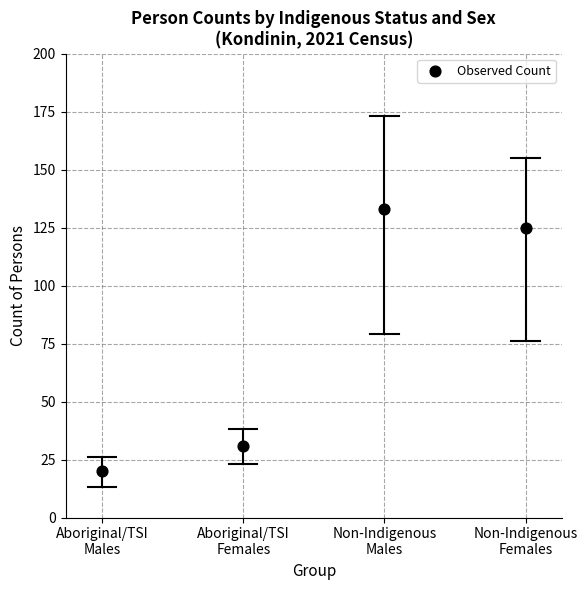

What is the range of Y values (max minus min)?

113